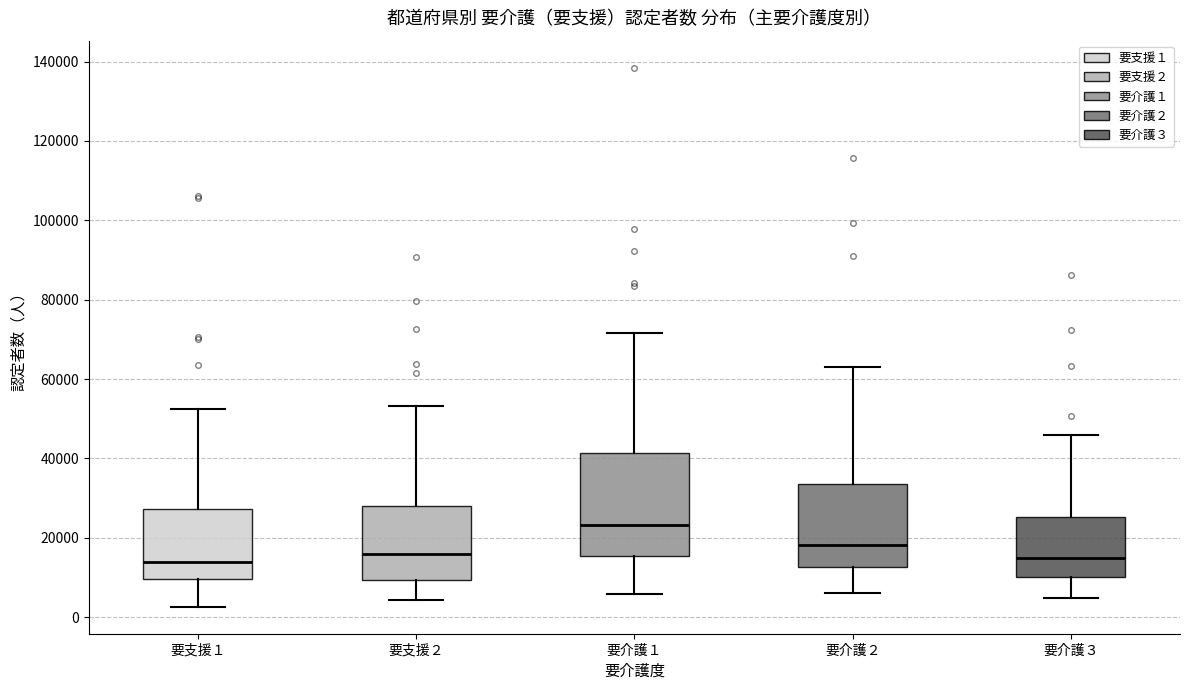

Where does the upper whisker of the box for 要介護１ end on the y-axis? The values are not printed on the chart, so give them approximately, as read against the axis.

72000